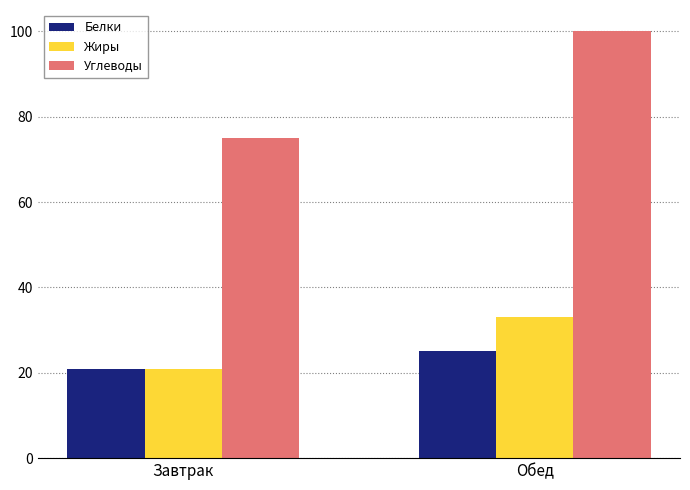

What is the label of the 1st bar from the left?

Завтрак